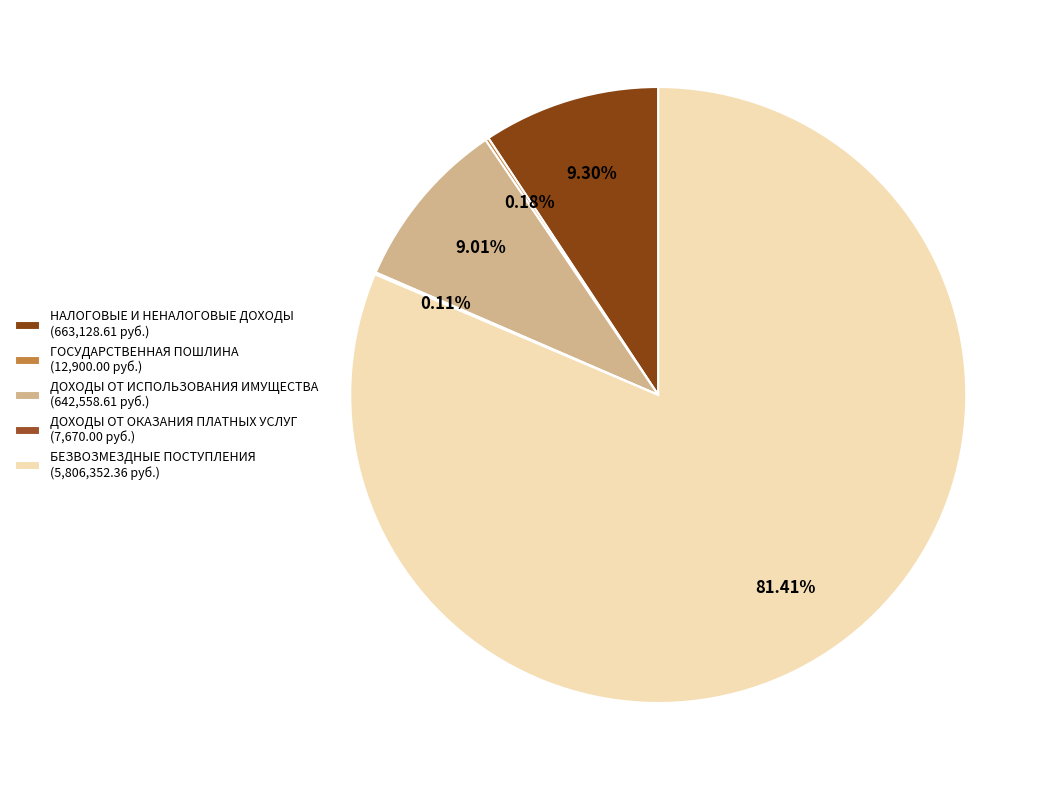

The БЕЗВОЗМЕЗДНЫЕ ПОСТУПЛЕНИЯ slice represents 90% of the pie. True or false?

False